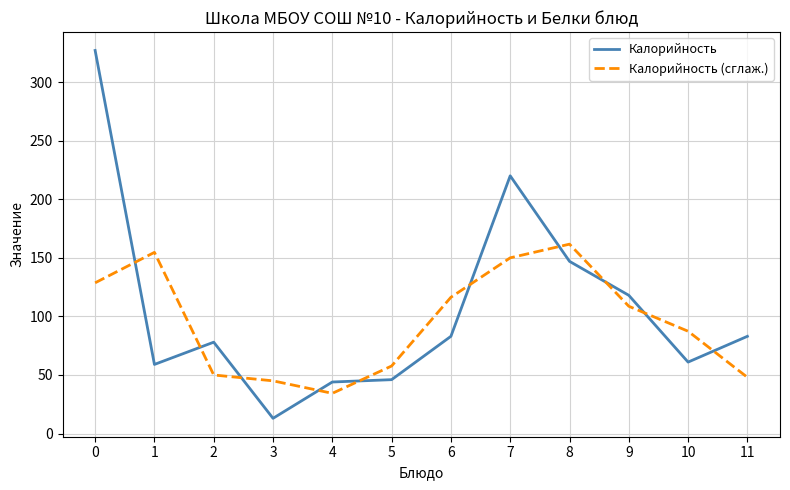

Which series has the largest range (max minus min)?

Калорийность